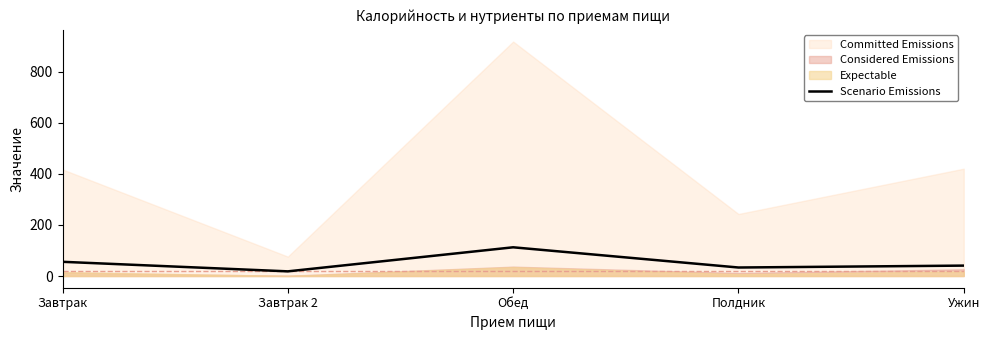

The value at Ужин is 40.7. True or false?

True